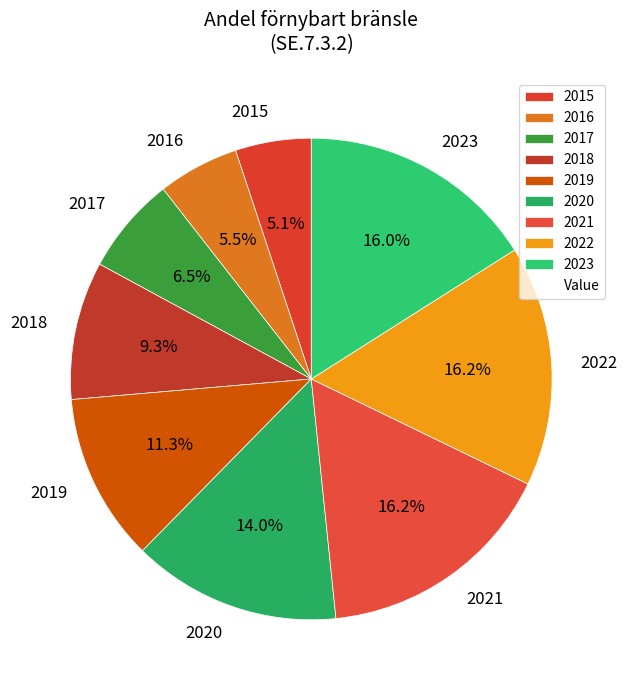

To the nearest percent, what is the combined percentage of 2017 and 2015?

12%